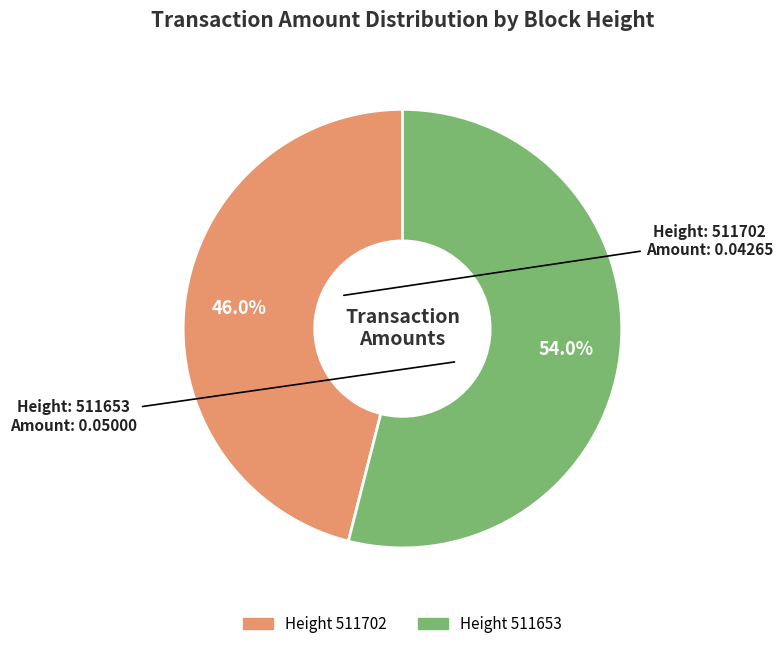

Is there any slice that represents more than half of the pie?

Yes